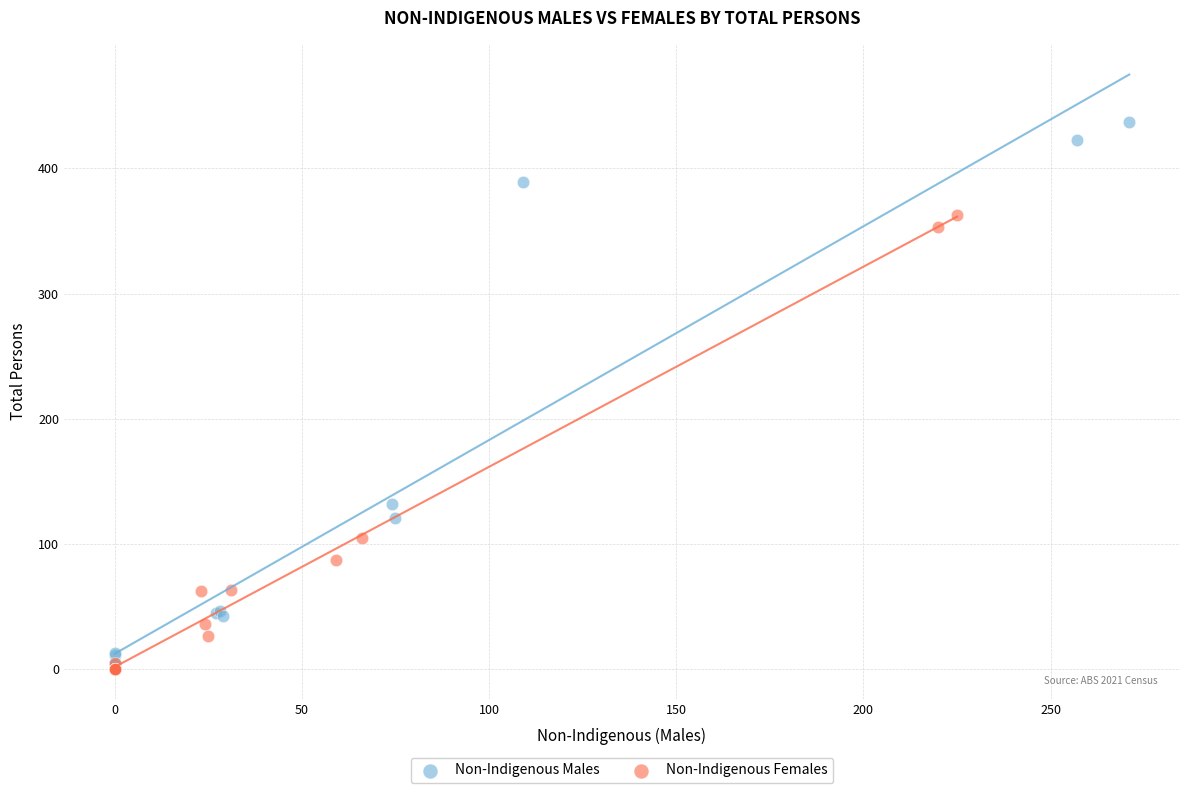

Which series reaches the maximum Y coordinate?

Non-Indigenous Males